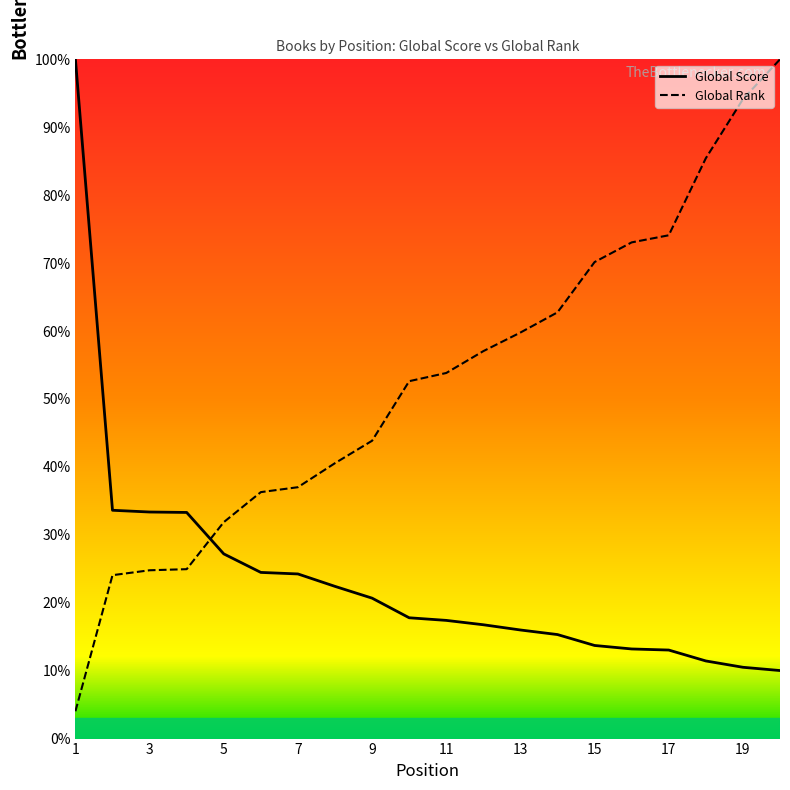

At how many categories does at least one series exceed 70?

7